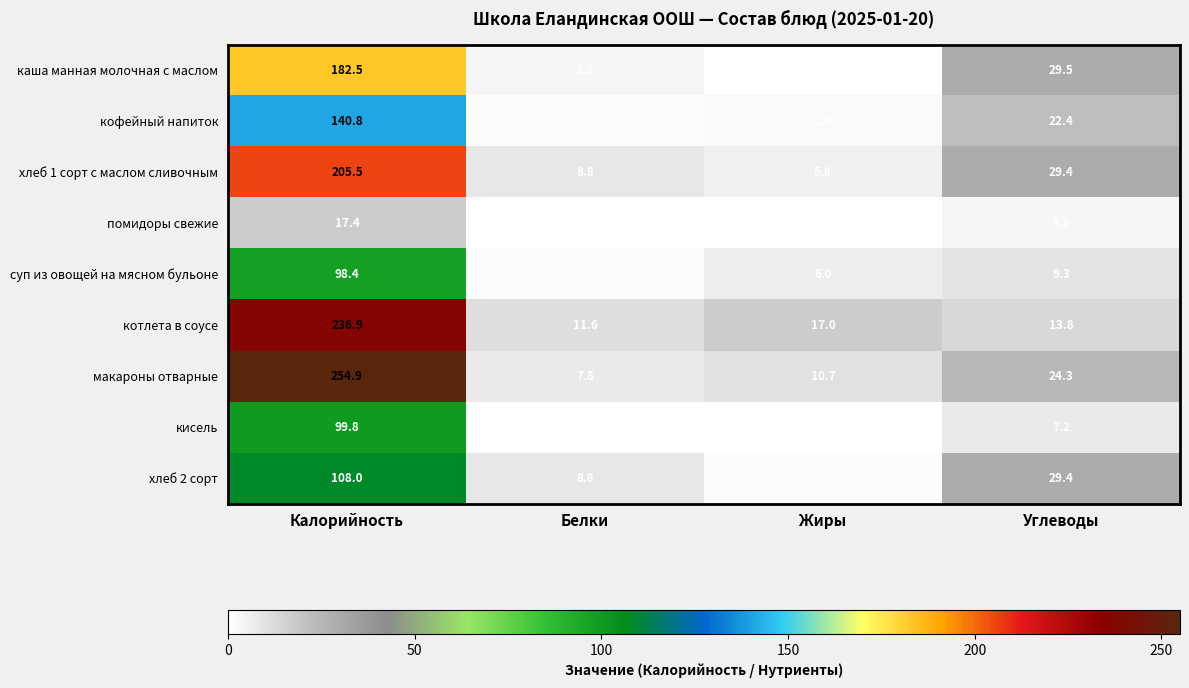

Which series has the widest spread of values?

макароны отварные